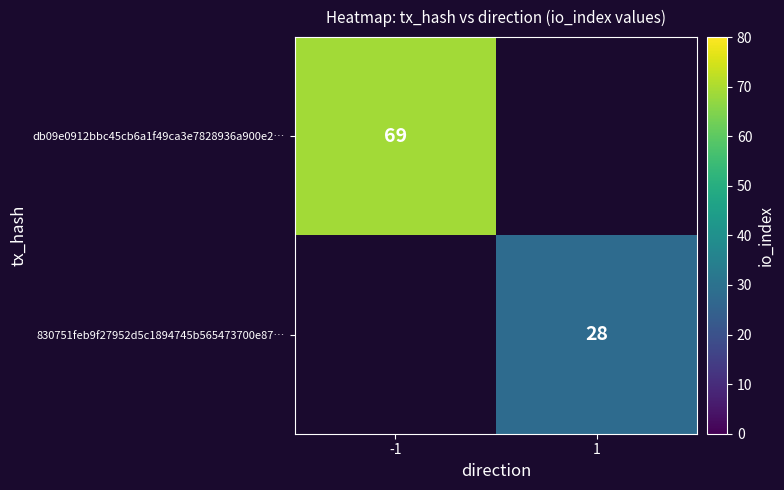

The value of 830751feb9f27952d5c1894745b565473700e87… at 1 is 28. True or false?

True